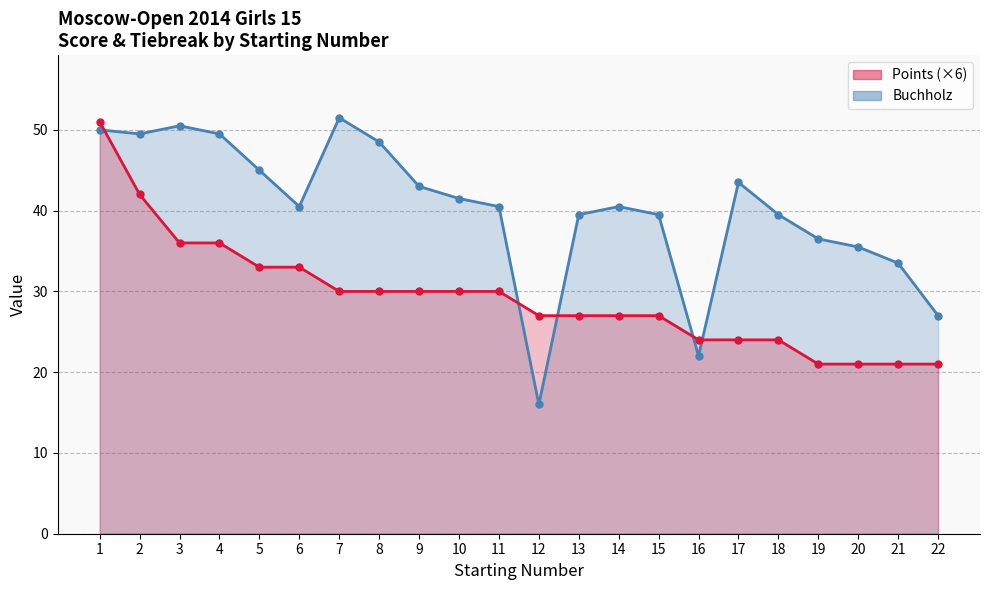

Where is the first local minimum for Buchholz?

2